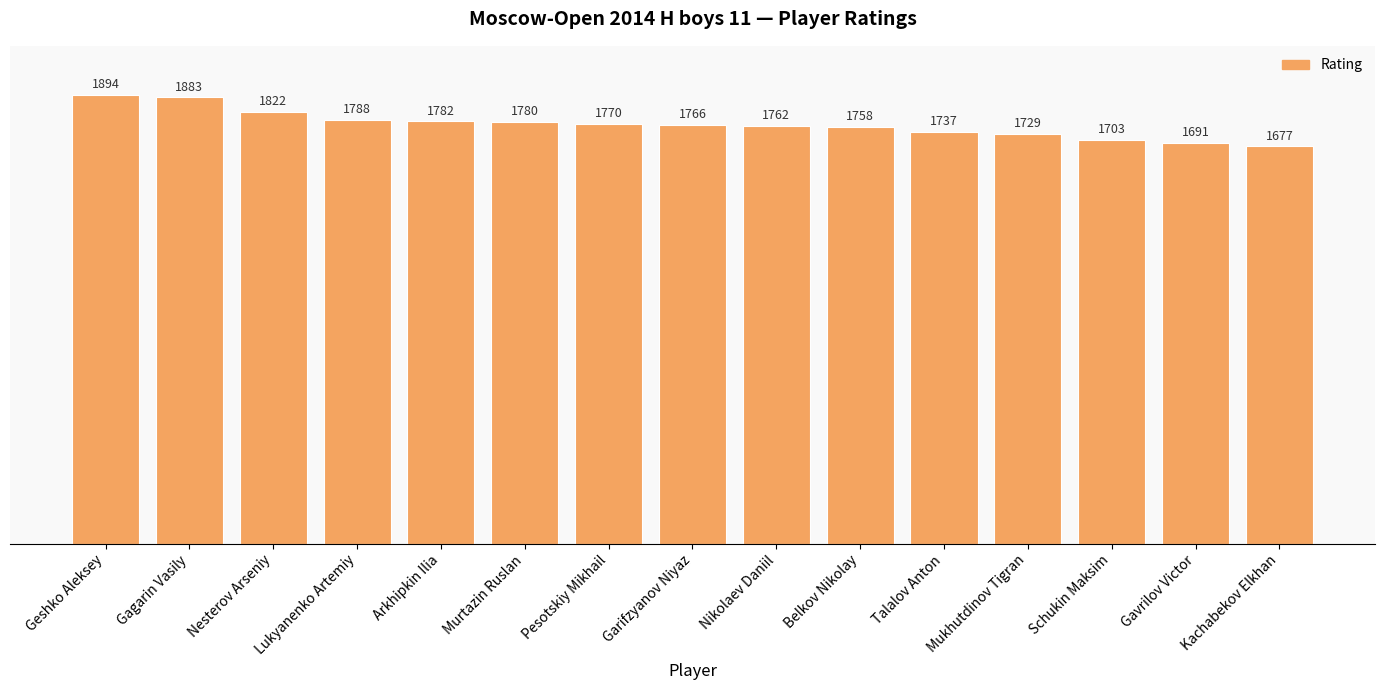

What is the approximate value at Schukin Maksim, to the nearest 10?

1700